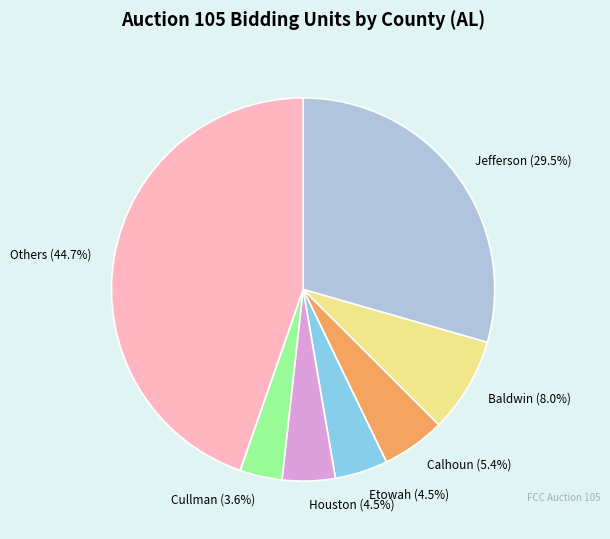

Count the number of slices in the pie.

7